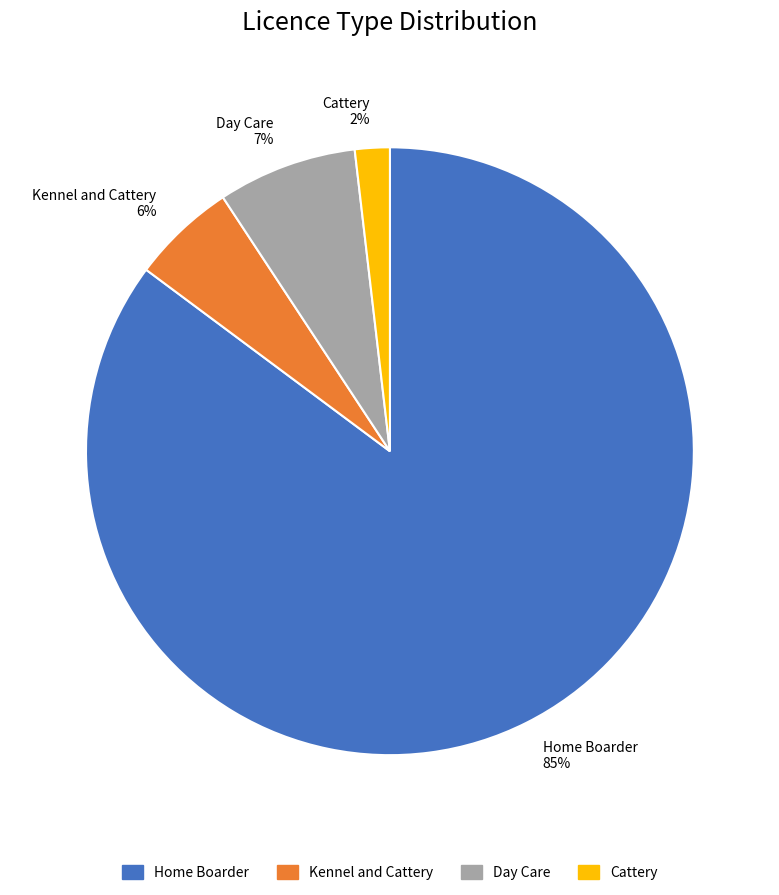

To the nearest percent, what is the difference between the largest and smallest slice percentages?

83%